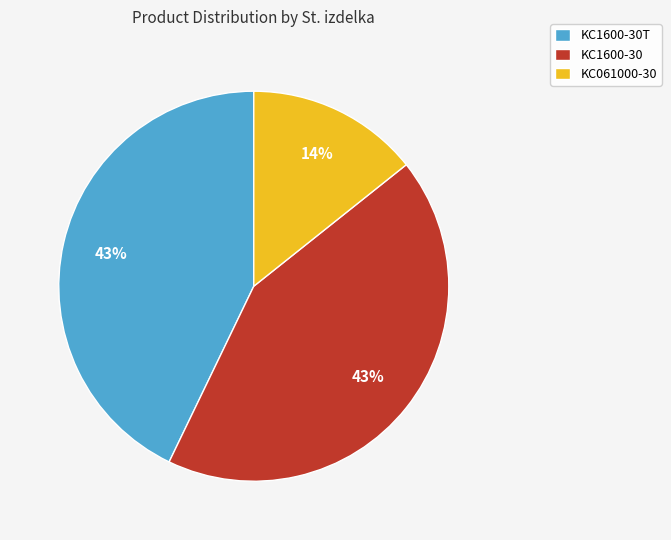

To the nearest percent, what percentage of the pie is KC061000-30?

14%